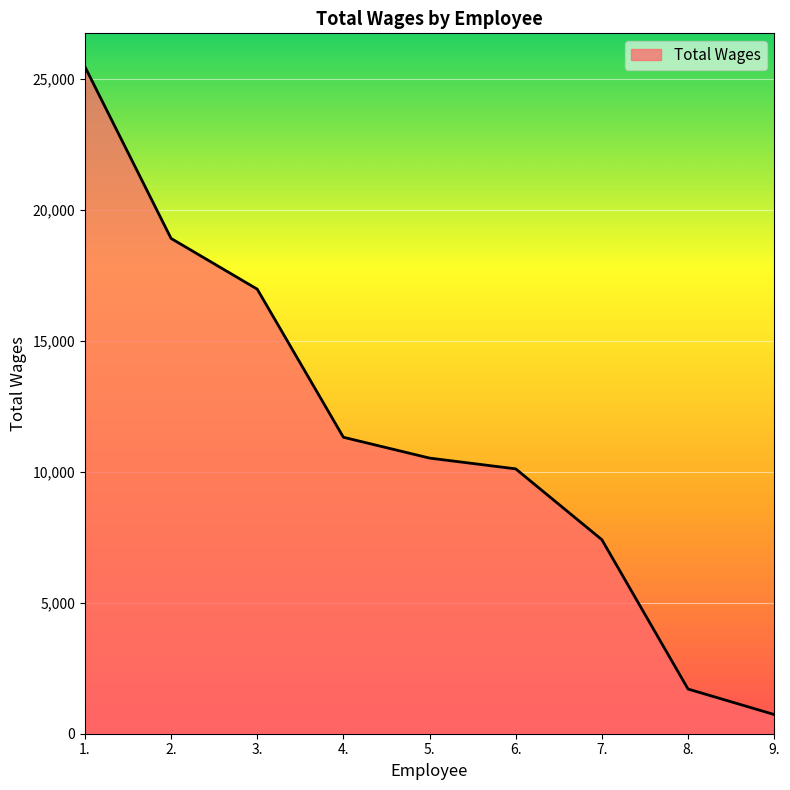

What value does the data have at 1., to the nearest 10?

25450